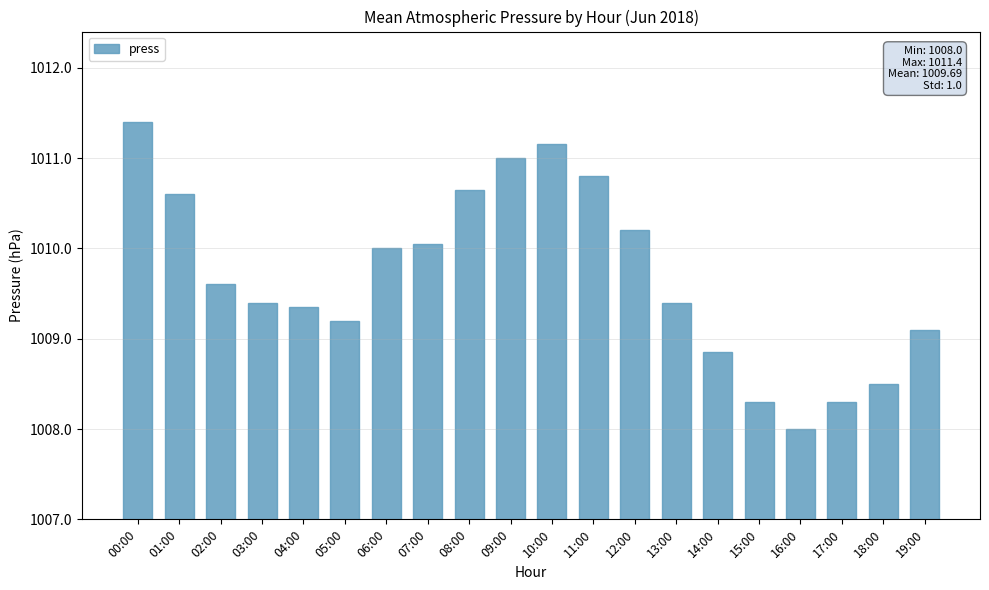

How many bars are there in total?

20